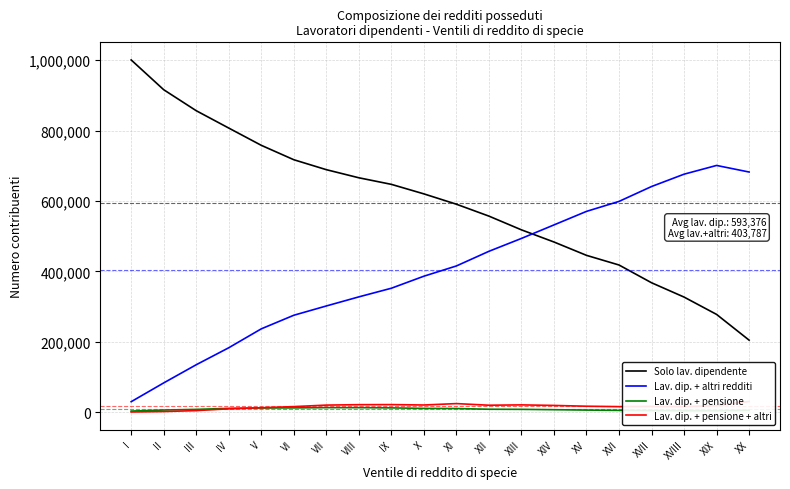

Which series has the widest spread of values?

Solo lav. dipendente